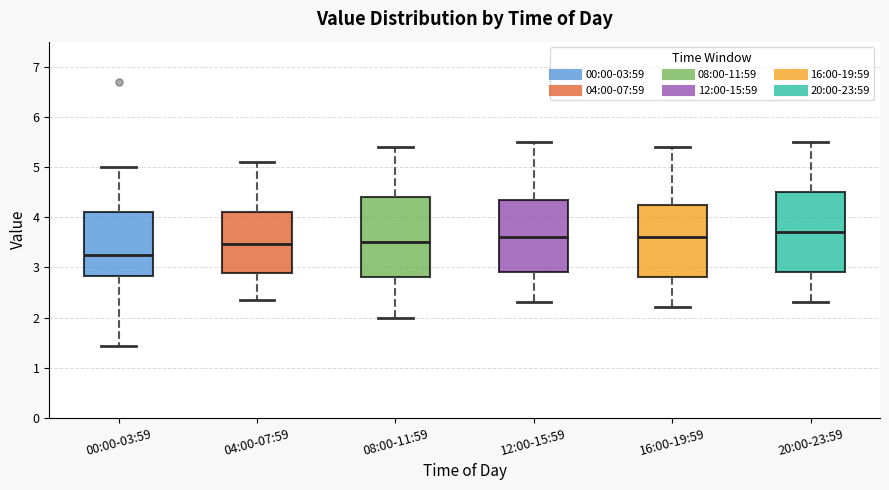

Where does the upper whisker of the box for 12:00-15:59 end on the y-axis? The values are not printed on the chart, so give them approximately, as read against the axis.

5.5